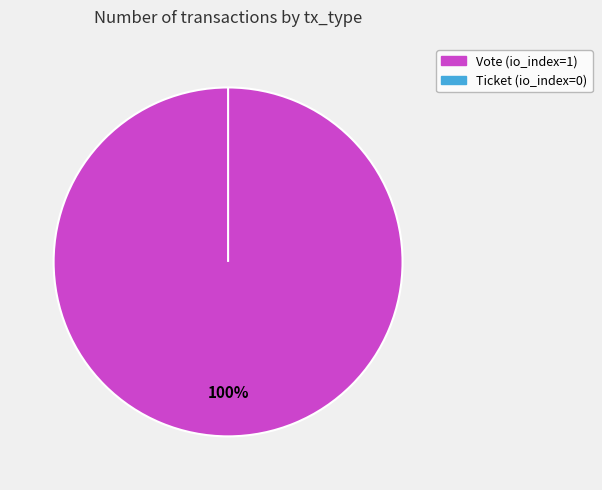

How many slices are in this pie chart?

2